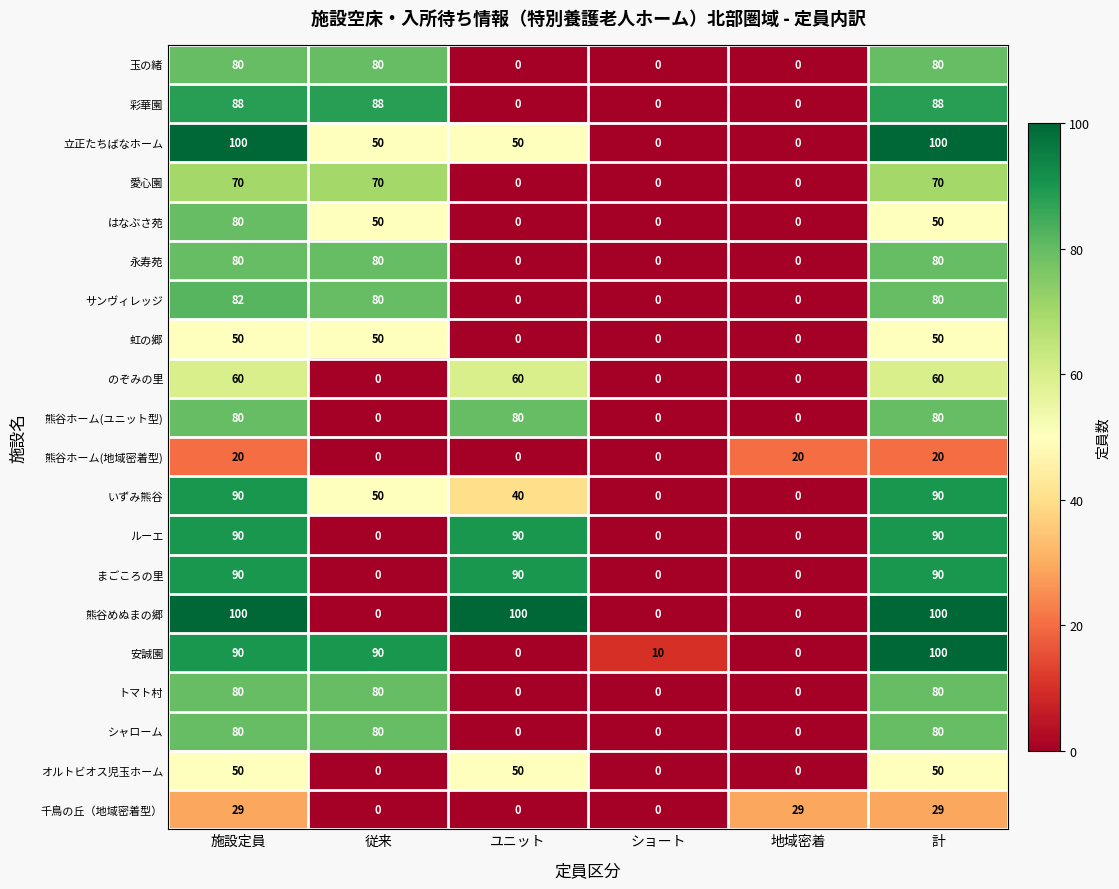

What is the maximum value shown in the chart?

100